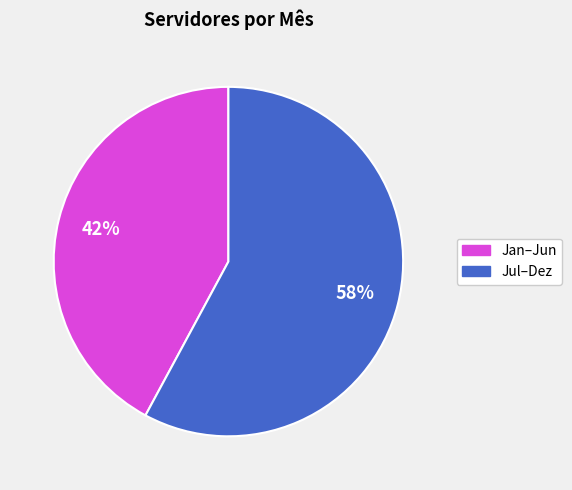

To the nearest percent, what is the average slice percentage?

50%